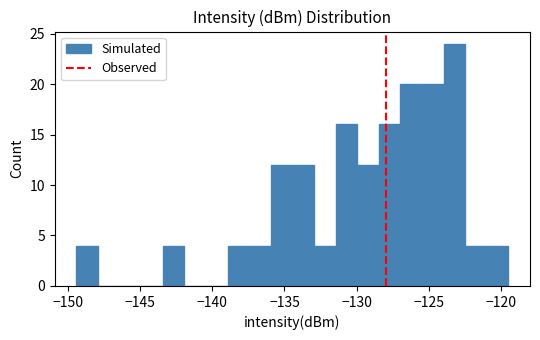

Around what value on the x-axis is the tallest bar? Give the approximate position of its centre, as read against the axis.

-123.0